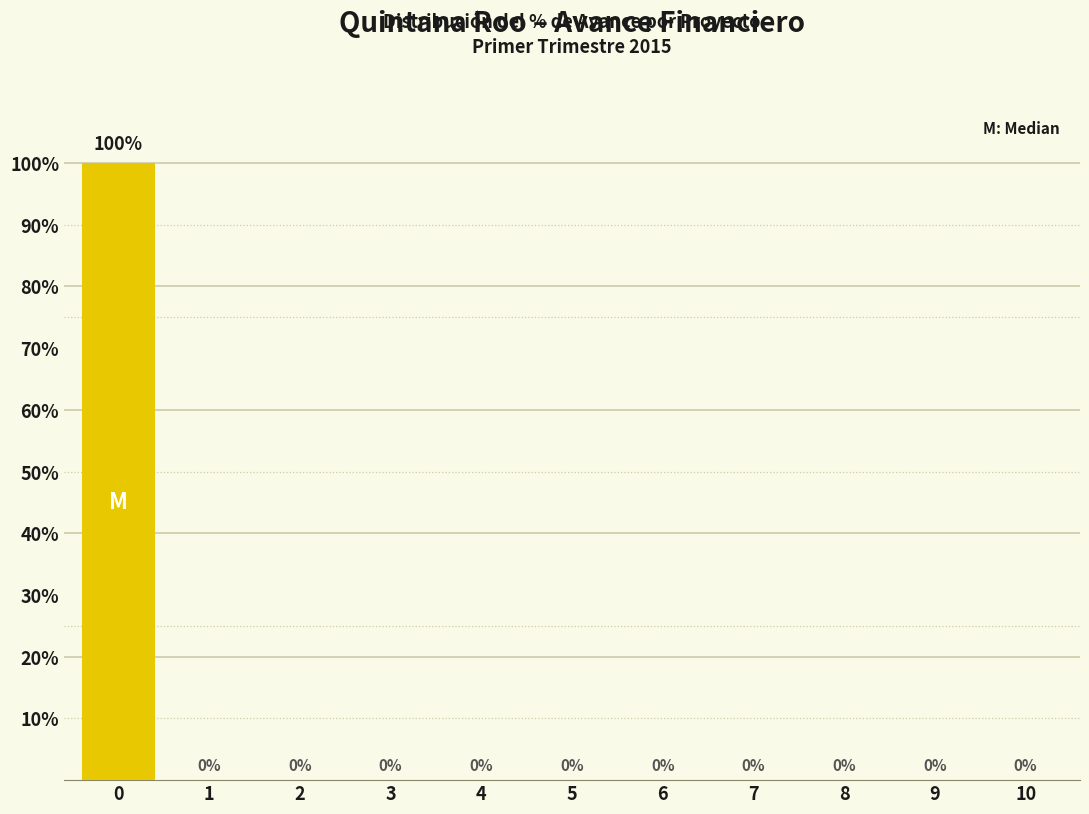

Reading left to right, extract all data points from this chart.

0=100	1=0	2=0	3=0	4=0	5=0	6=0	7=0	8=0	9=0	10=0